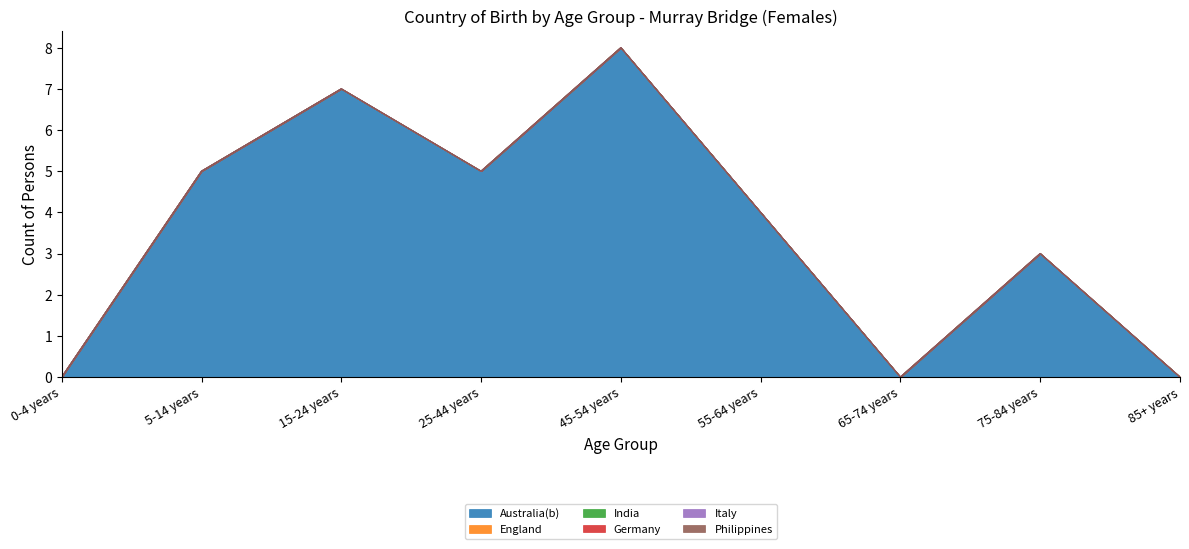

Rank the categories by Philippines value from highest to lowest.

0-4 years, 5-14 years, 15-24 years, 25-44 years, 45-54 years, 55-64 years, 65-74 years, 75-84 years, 85+ years